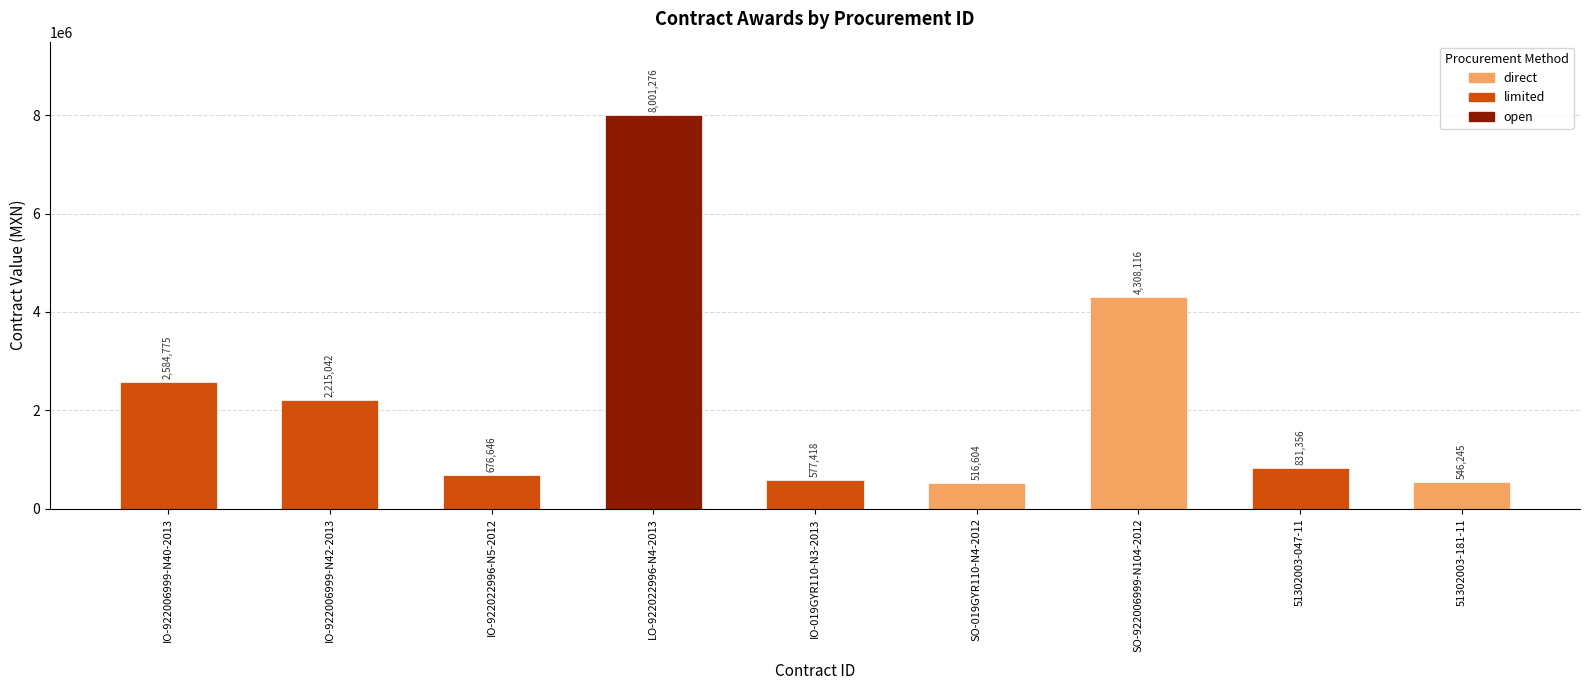

Read the value at IO-019GYR110-N3-2013.

577418.1